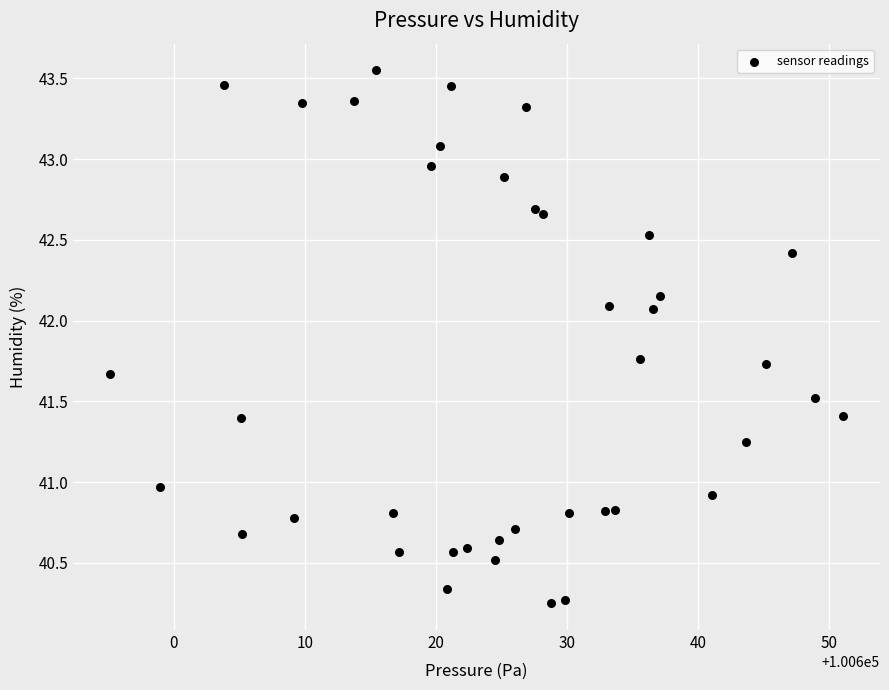

What is the range of Y values (max minus min)?

3.3